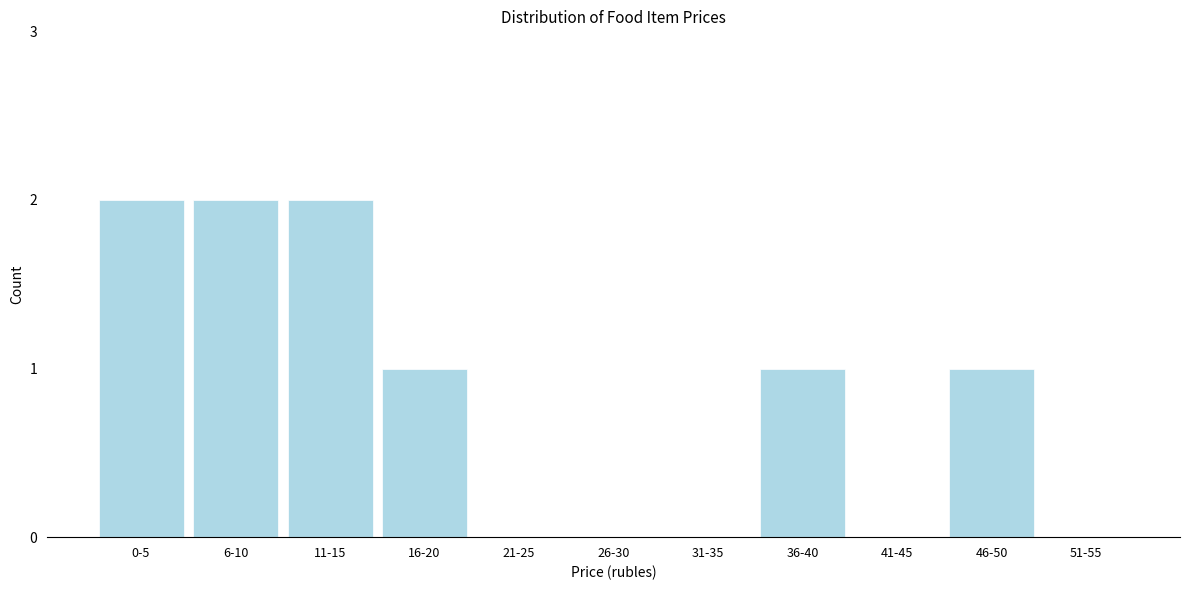

Reading left to right, extract all data points from this chart.

0-5=2	6-10=2	11-15=2	16-20=1	21-25=0	26-30=0	31-35=0	36-40=1	41-45=0	46-50=1	51-55=0